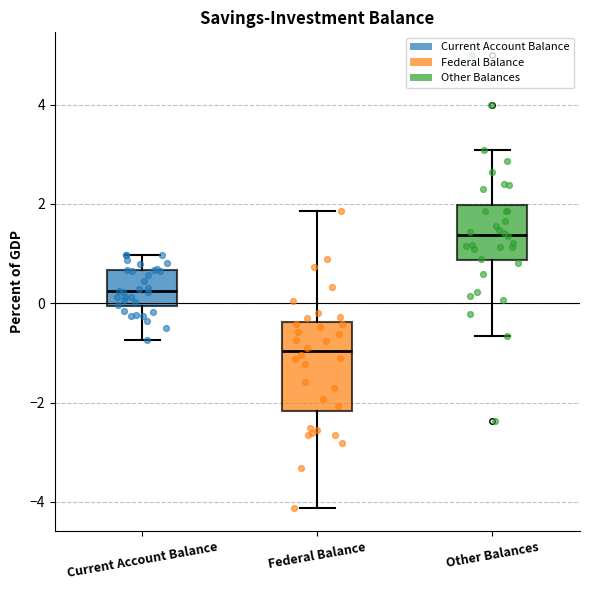

Reading left to right, read every box against the y-axis: the position of its median line, the range the box covers, and the ends of its whiskers. The values are not printed on the chart, so give them approximately, as read against the axis.

Current Account Balance: median 0.2, box 0.0 to 0.6, whiskers -0.8 to 1.0
Federal Balance: median -1.0, box -2.2 to -0.4, whiskers -4.2 to 1.8
Other Balances: median 1.4, box 0.8 to 2.0, whiskers -0.6 to 3.0